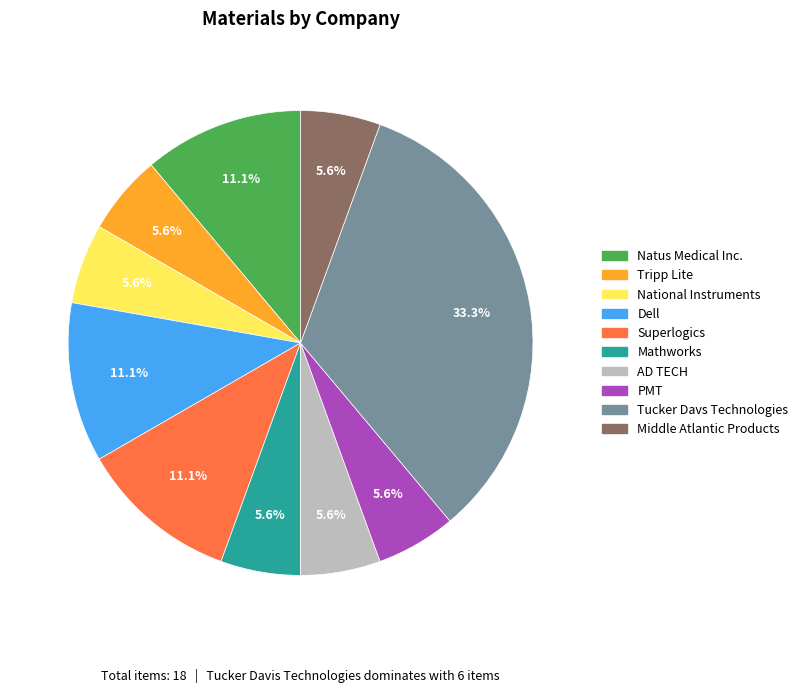

To the nearest percent, what is the difference between the largest and smallest slice percentages?

28%